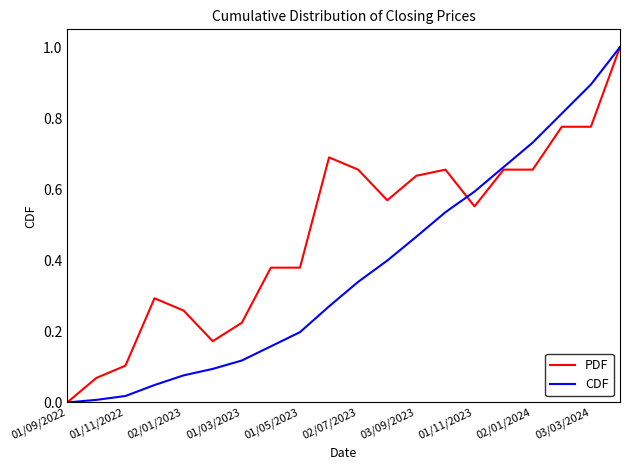

Rank the series by their average value, from highest to lowest.

PDF, CDF